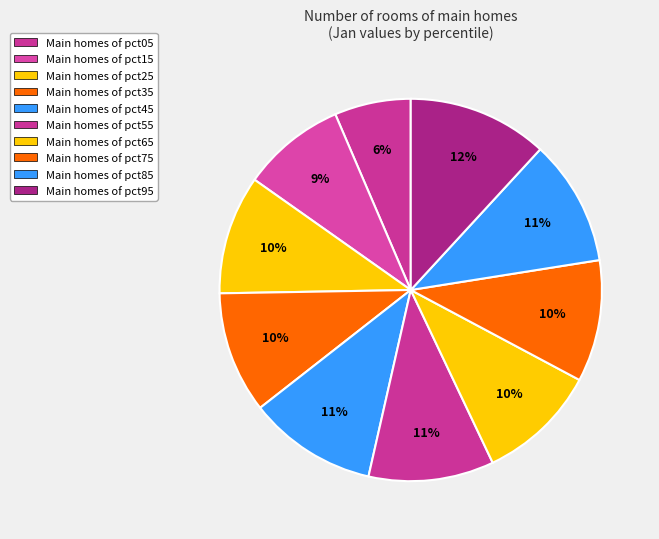

Count the number of slices in the pie.

10